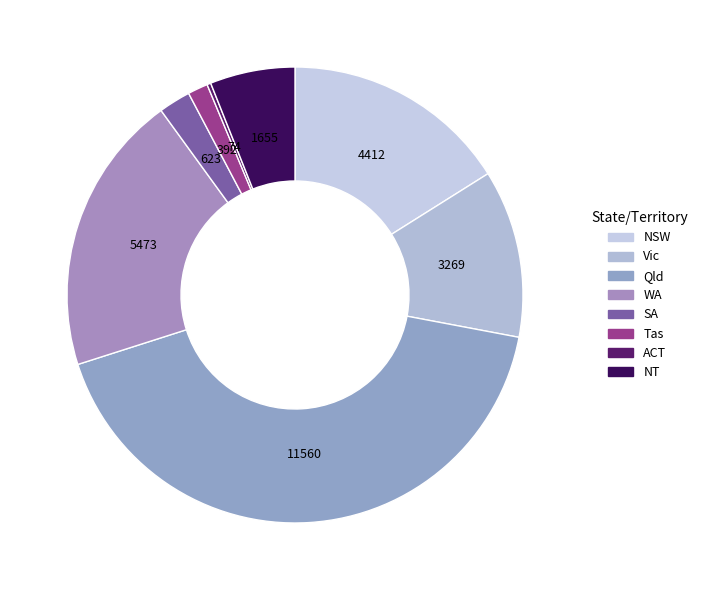

What is the total percentage of ACT and WA?

20.2%